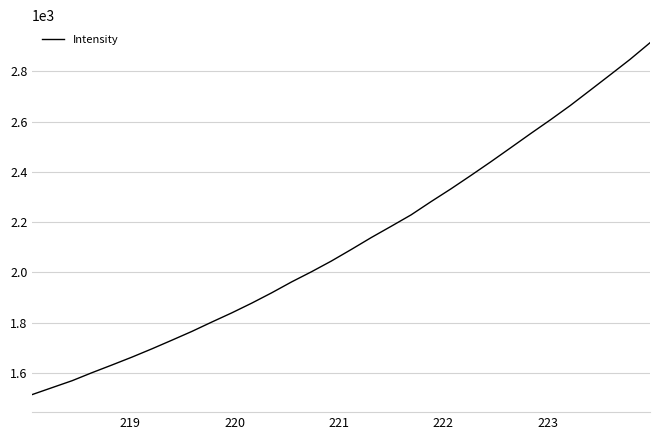

True or false: there are more than 1 points higher than both neighbors.

False